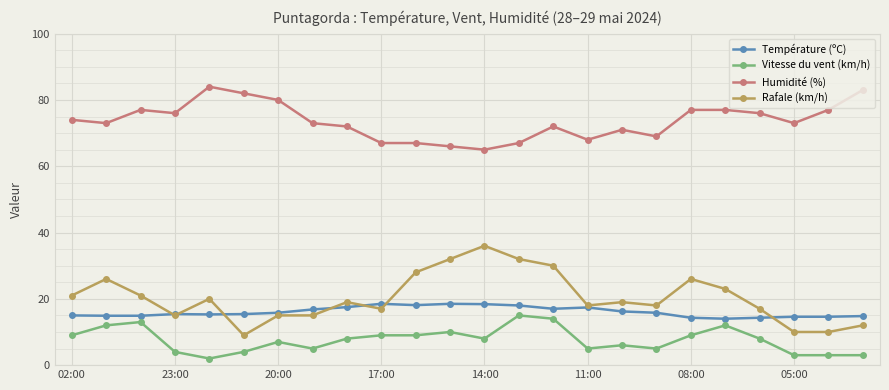

What is the maximum value for Température (ºC)?

18.5